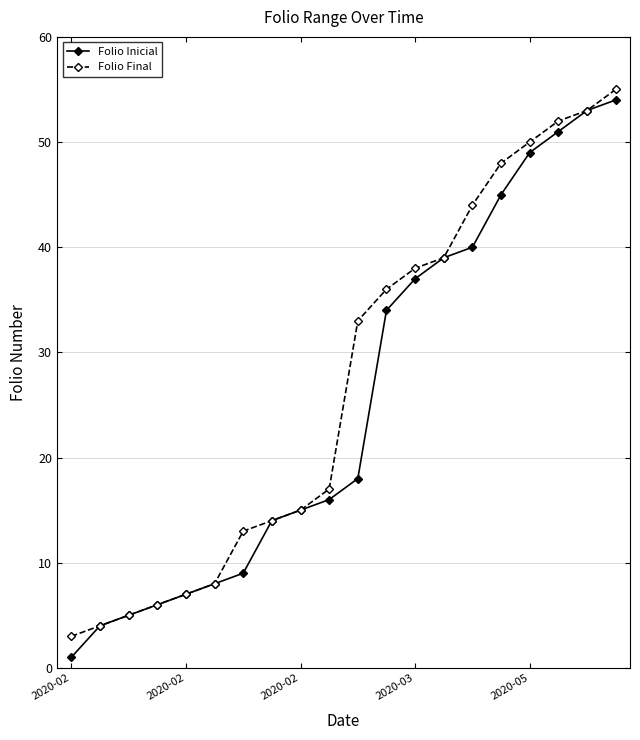

Which series has the widest spread of values?

Folio Inicial